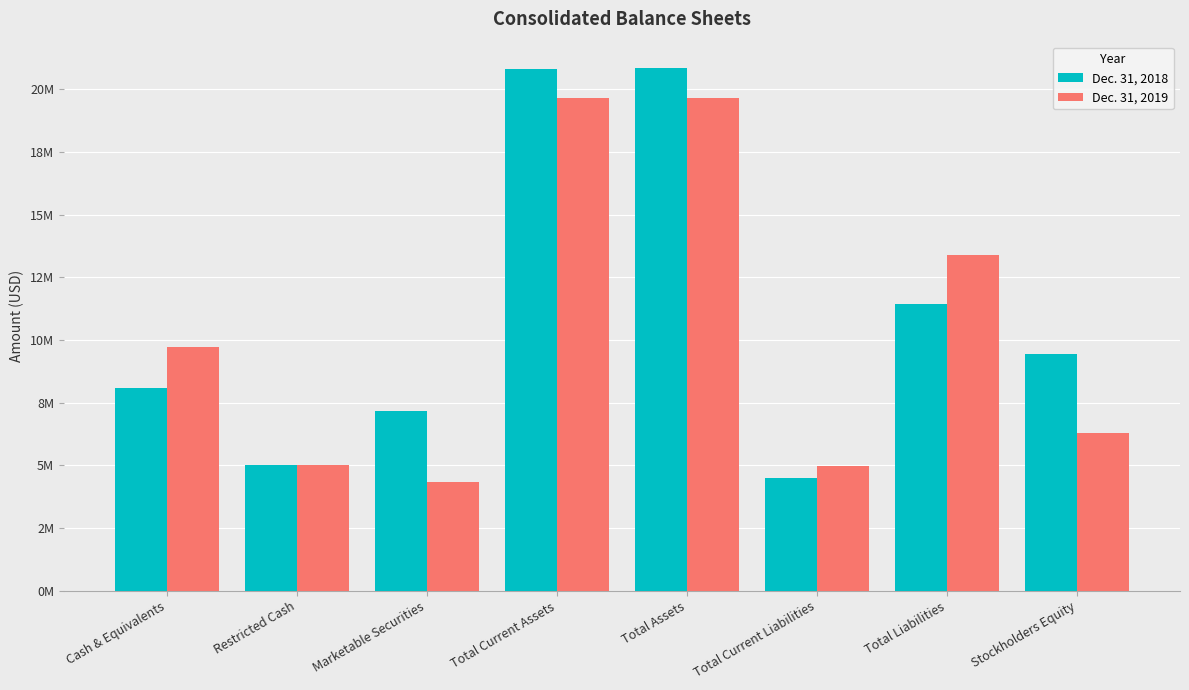

What is the difference between the maximum and minimum values in the Dec. 31, 2018 series?

16360205